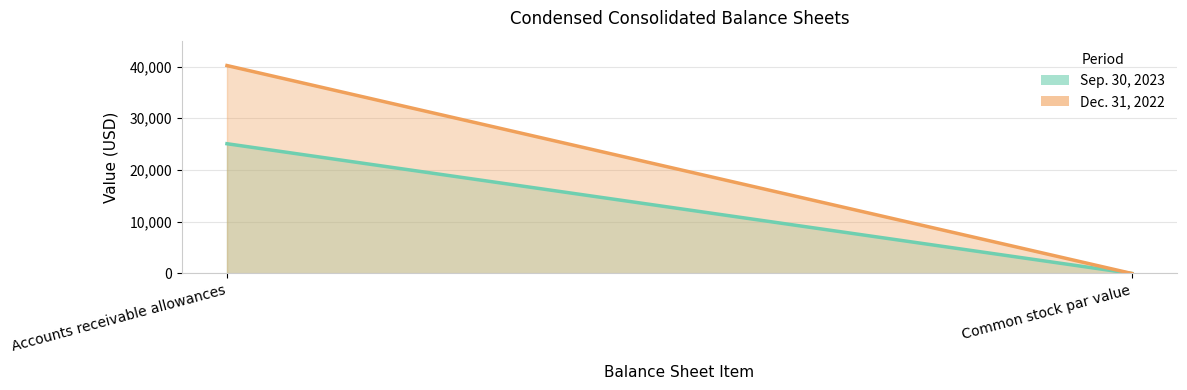

Is the value of Dec. 31, 2022 at Accounts receivable allowances greater than the value of Sep. 30, 2023 at Common stock par value?

Yes